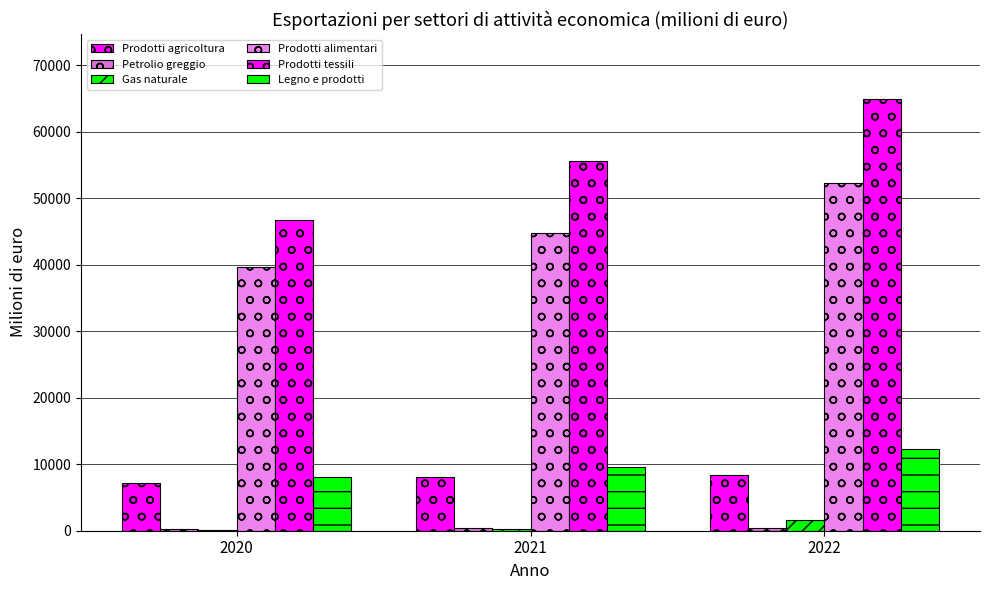

How many groups of bars are there?

3